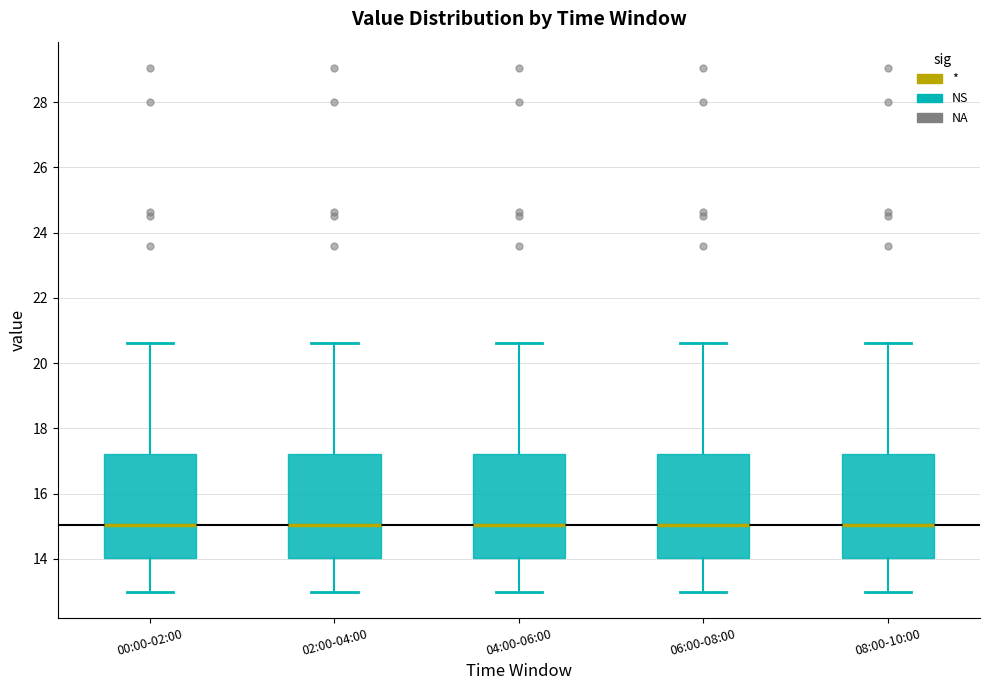

Reading left to right, transcribe this box plot: for each box, give where its median line is, the range the box spans, and where its two whiskers end, as read against the y-axis. The values are not printed on the chart, so give them approximately, as read against the axis.

00:00-02:00: median 15.0, box 14.0 to 17.2, whiskers 13.0 to 20.6
02:00-04:00: median 15.0, box 14.0 to 17.2, whiskers 13.0 to 20.6
04:00-06:00: median 15.0, box 14.0 to 17.2, whiskers 13.0 to 20.6
06:00-08:00: median 15.0, box 14.0 to 17.2, whiskers 13.0 to 20.6
08:00-10:00: median 15.0, box 14.0 to 17.2, whiskers 13.0 to 20.6